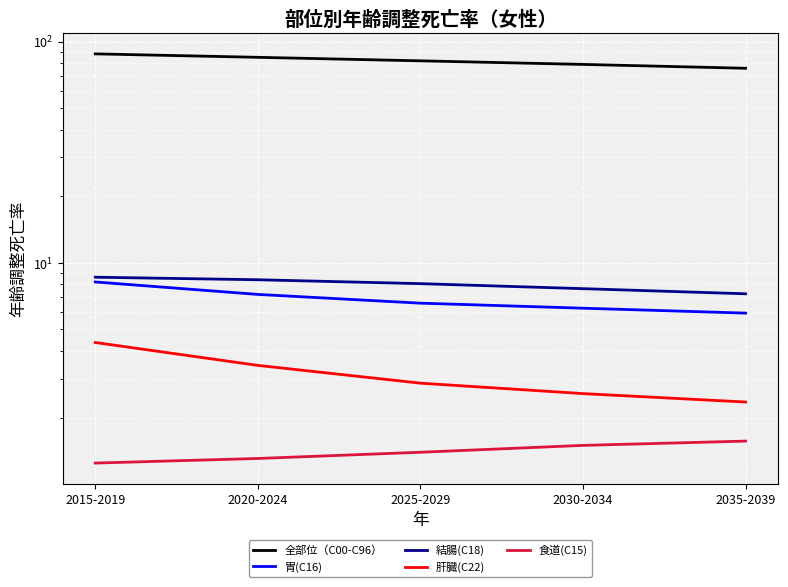

How many data points in 胃(C16) are above 6?

4